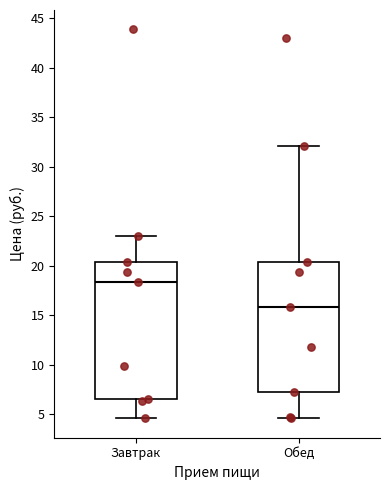

Where is the upper edge of the box for Завтрак on the y-axis? The values are not printed on the chart, so give them approximately, as read against the axis.

20.5